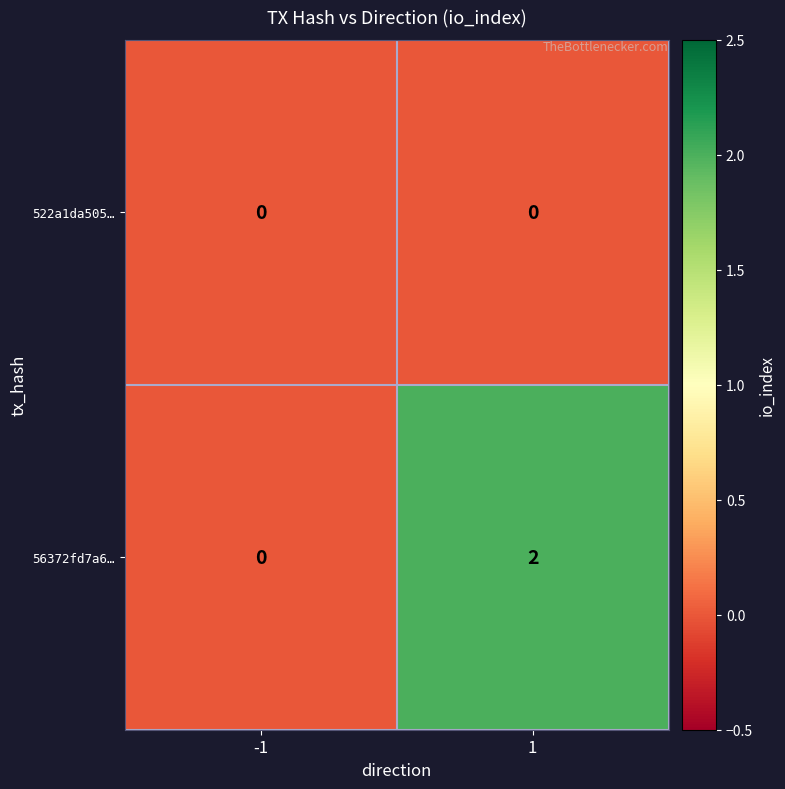

Which series has the largest range (max minus min)?

56372fd7a6…